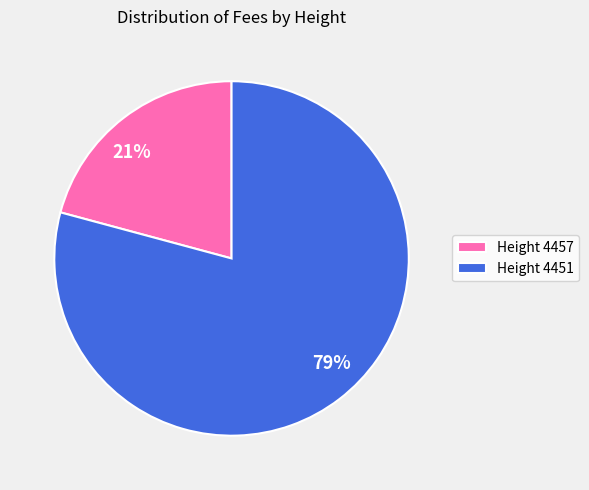

To the nearest percent, what is the average slice percentage?

50%